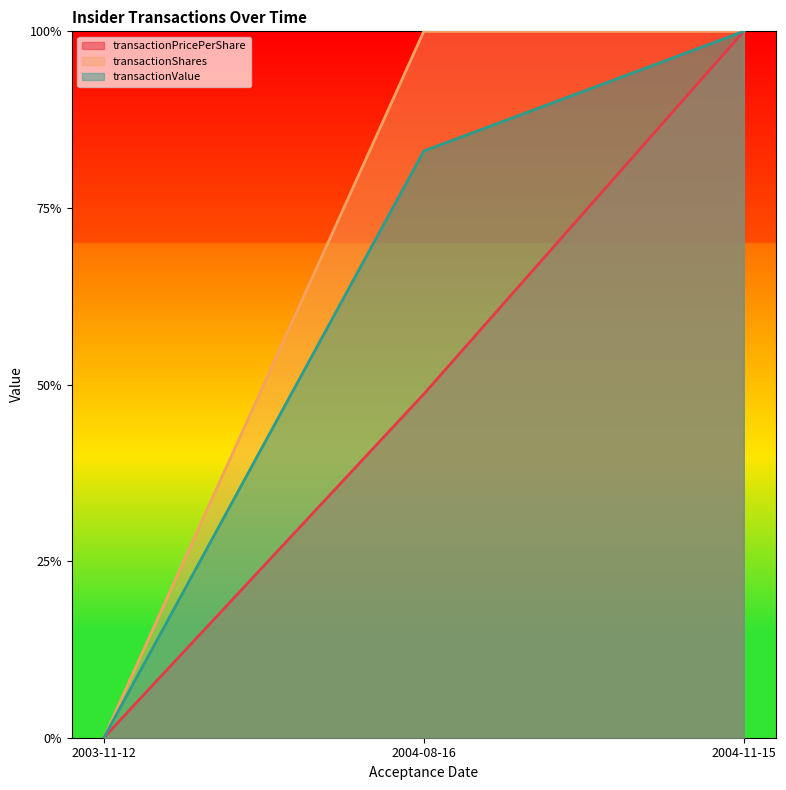

Rank the series at 2004-11-15 from highest to lowest value.

transactionValue, transactionShares, transactionPricePerShare